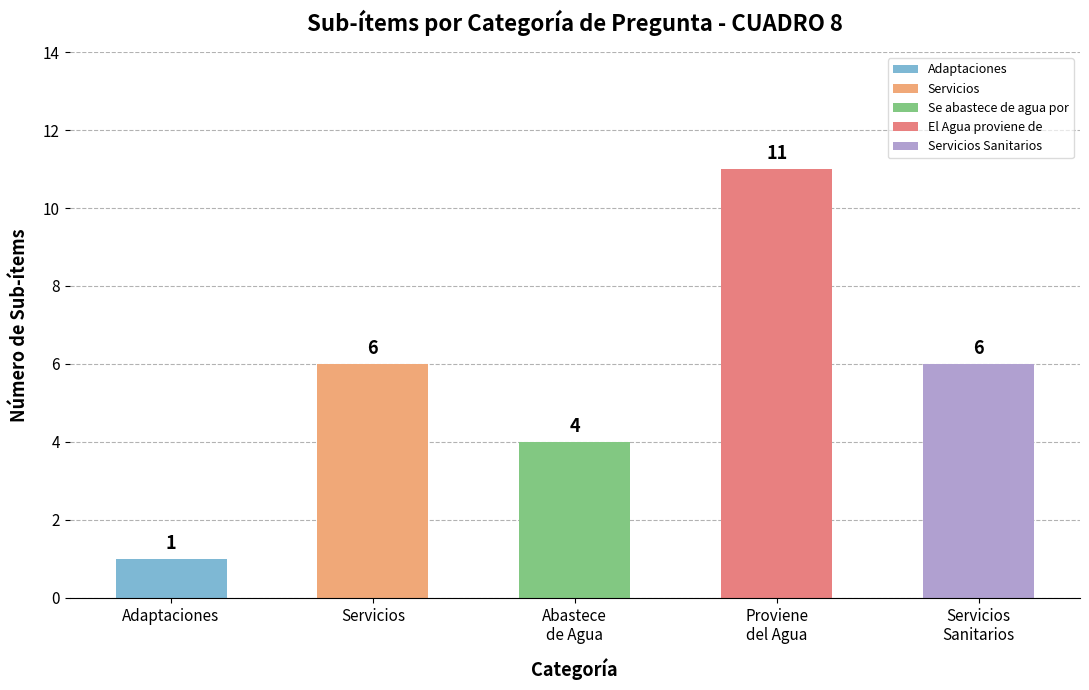

Approximately how many times larger is the value at Servicios compared to Adaptaciones?

6.0